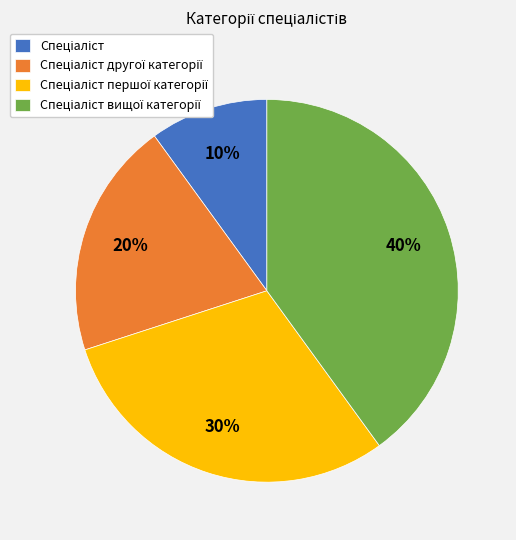

Does any single category account for the majority?

No